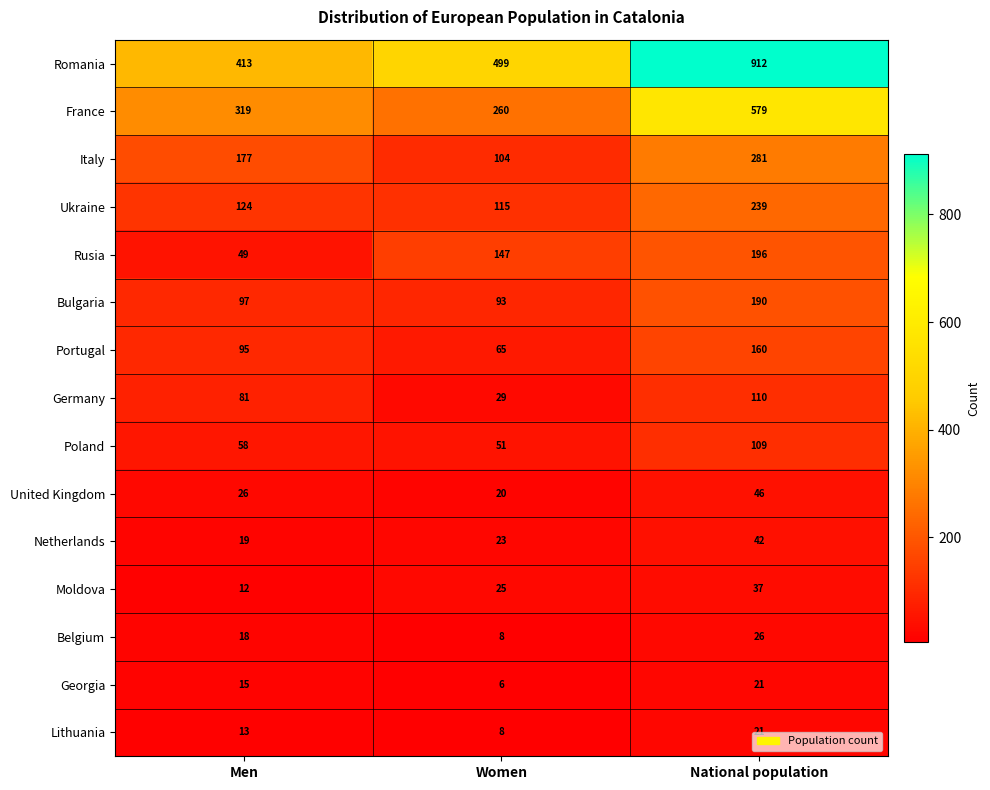

At how many categories does at least one series exceed 279?

3